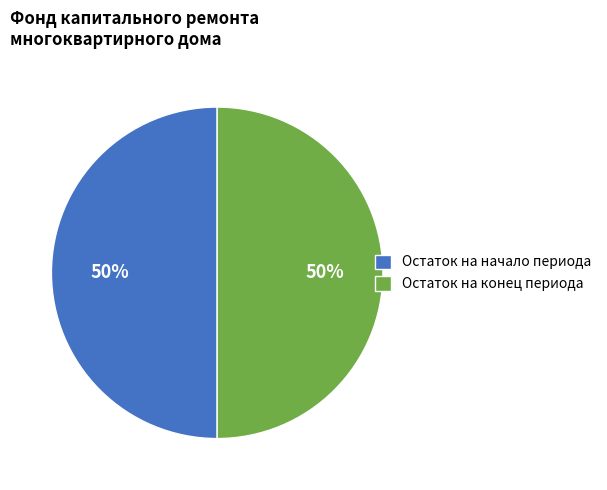

To the nearest percent, what is the difference between the largest and smallest slice percentages?

0%